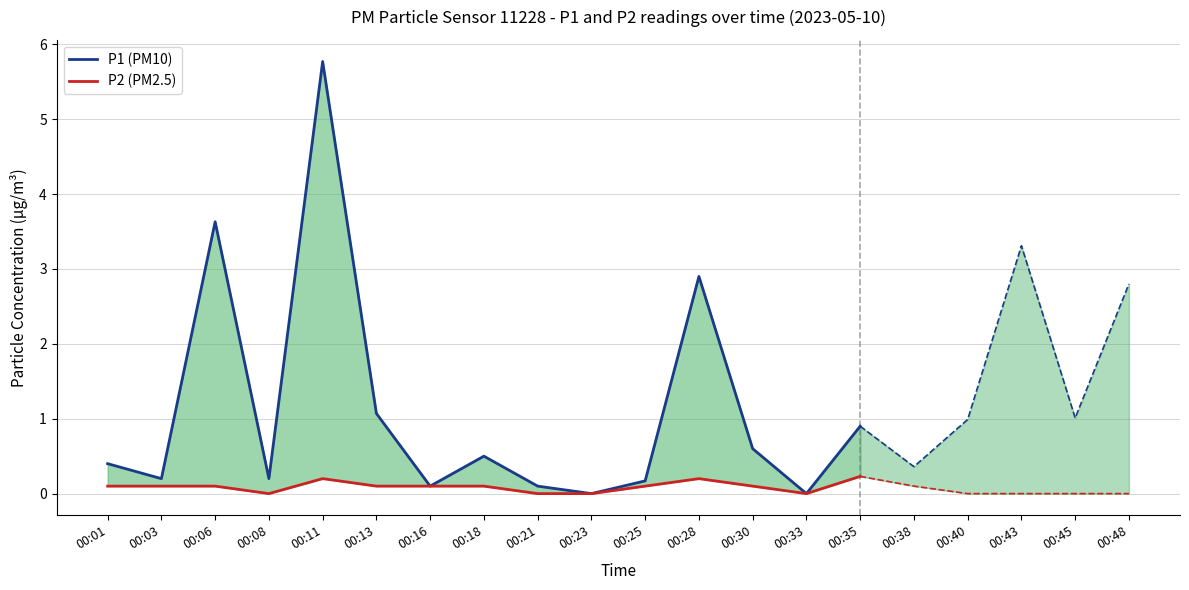

Rank the series by their average value, from lowest to highest.

P2 (PM2.5), P1 (PM10)